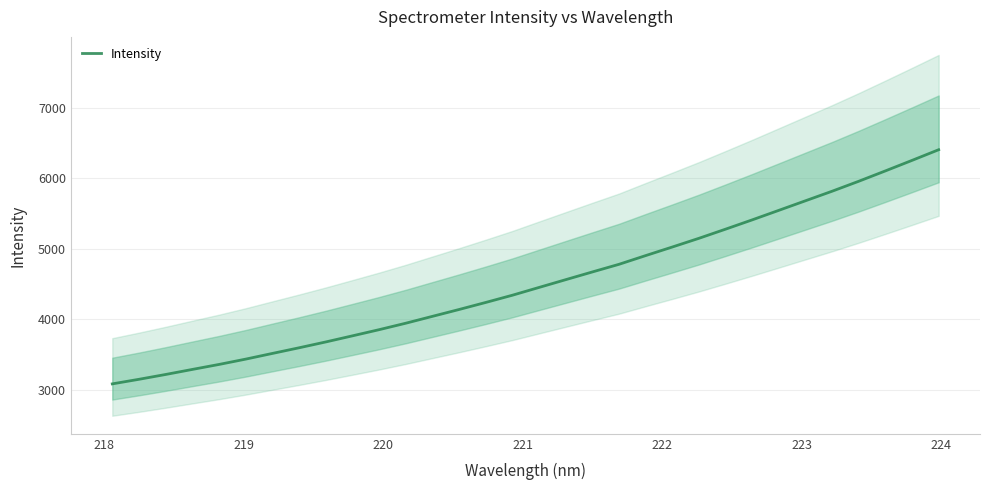

What is the maximum value for Intensity?

6402.3